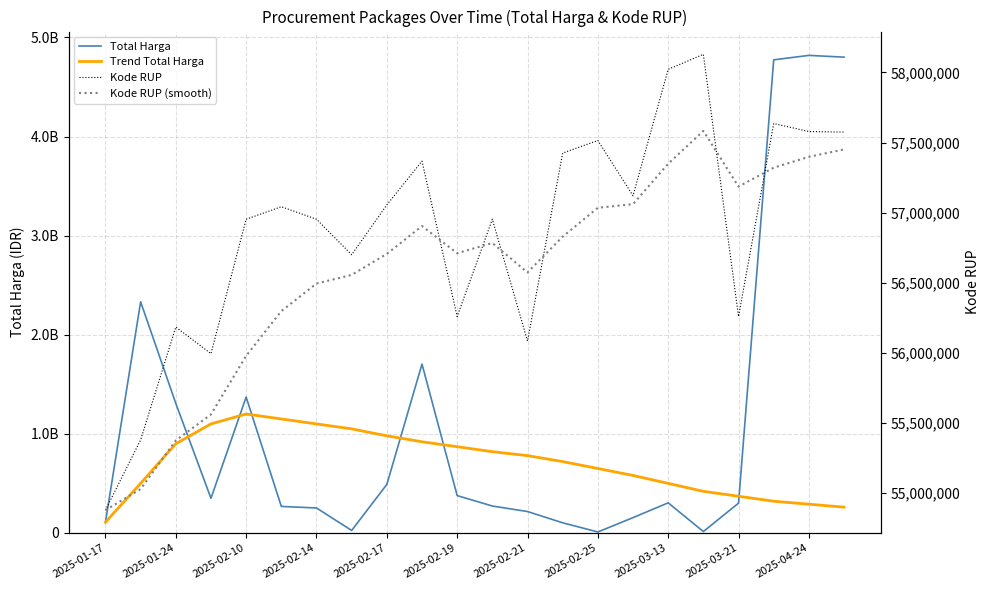

What are all the series names shown in the legend?

Total Harga, Trend Total Harga, Kode RUP, Kode RUP (smooth)